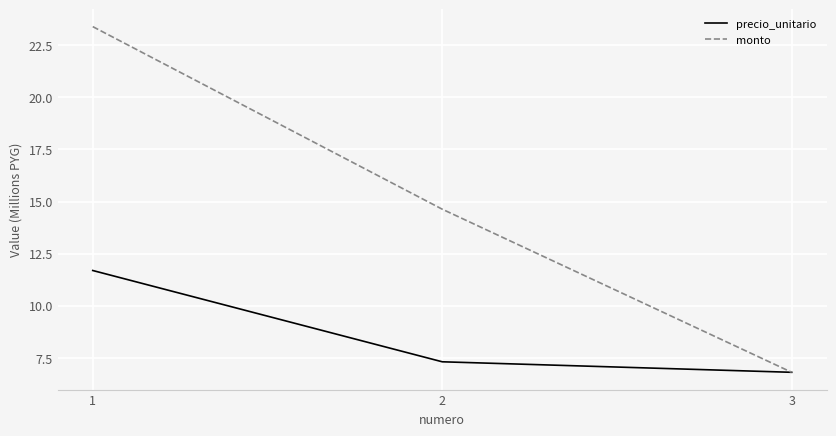

At which category is the sum across all series the highest?

1